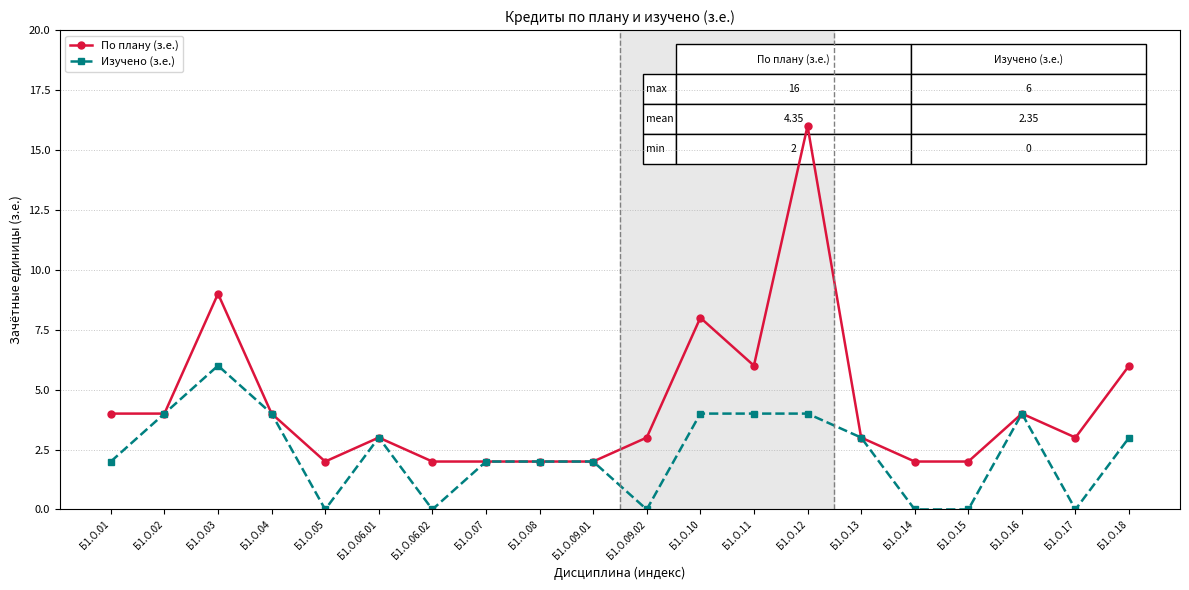

True or false: По плану (з.е.) has more than 0 interior local peaks.

True